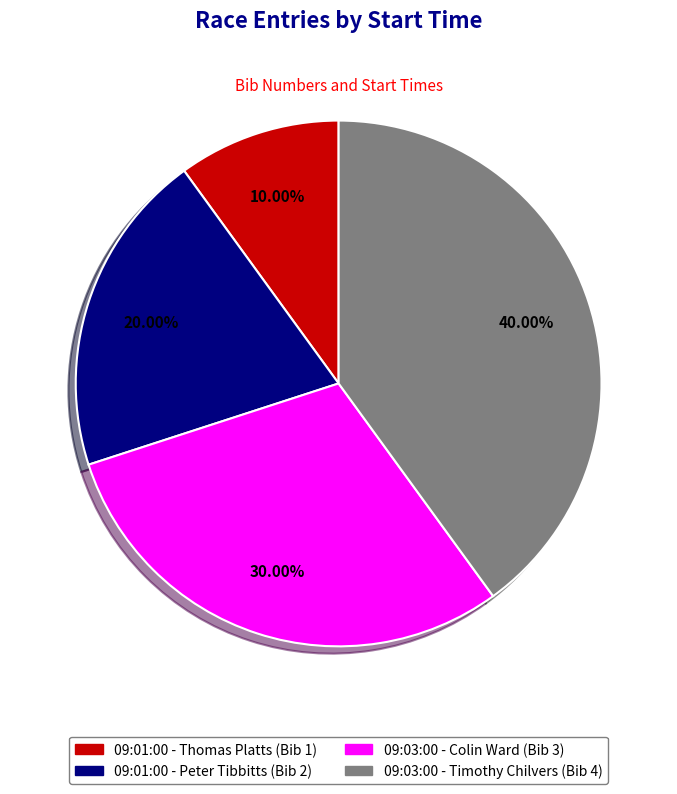

What is the ratio of the value at 09:01:00 - Thomas Platts to the value at 09:01:00 - Peter Tibbitts?

0.5